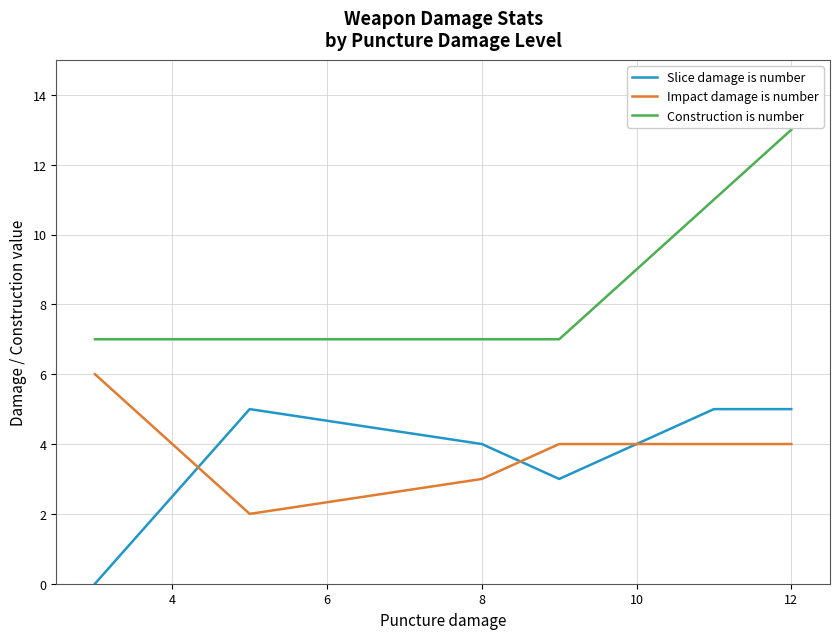

Reading left to right, extract all data points from this chart.

Slice damage is number: 0	5	4	3	4	5	5
Impact damage is number: 6	2	3	4	4	4	4
Construction is number: 7	7	7	7	9	11	13